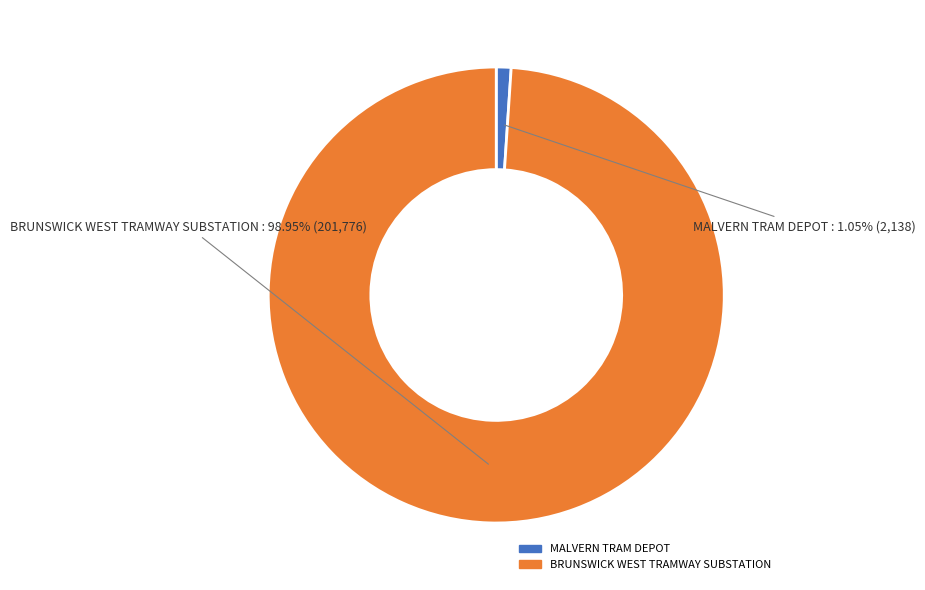

Is the sum of BRUNSWICK WEST TRAMWAY SUBSTATION and MALVERN TRAM DEPOT greater than half?

Yes